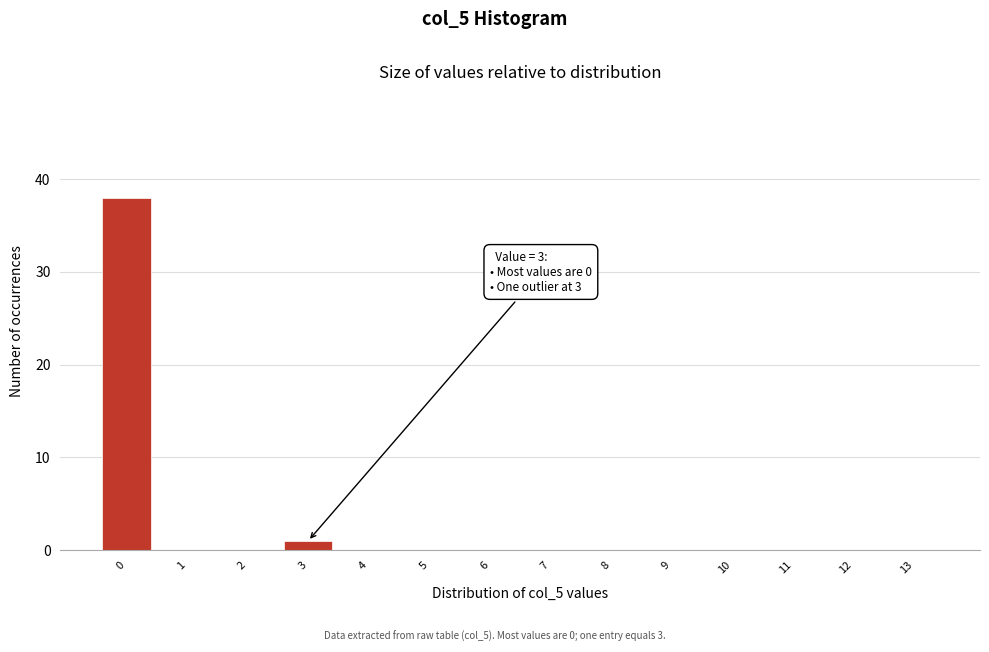

Reading left to right, list all the values displayed in this chart.

0=38	1=0	2=0	3=1	4=0	5=0	6=0	7=0	8=0	9=0	10=0	11=0	12=0	13=0